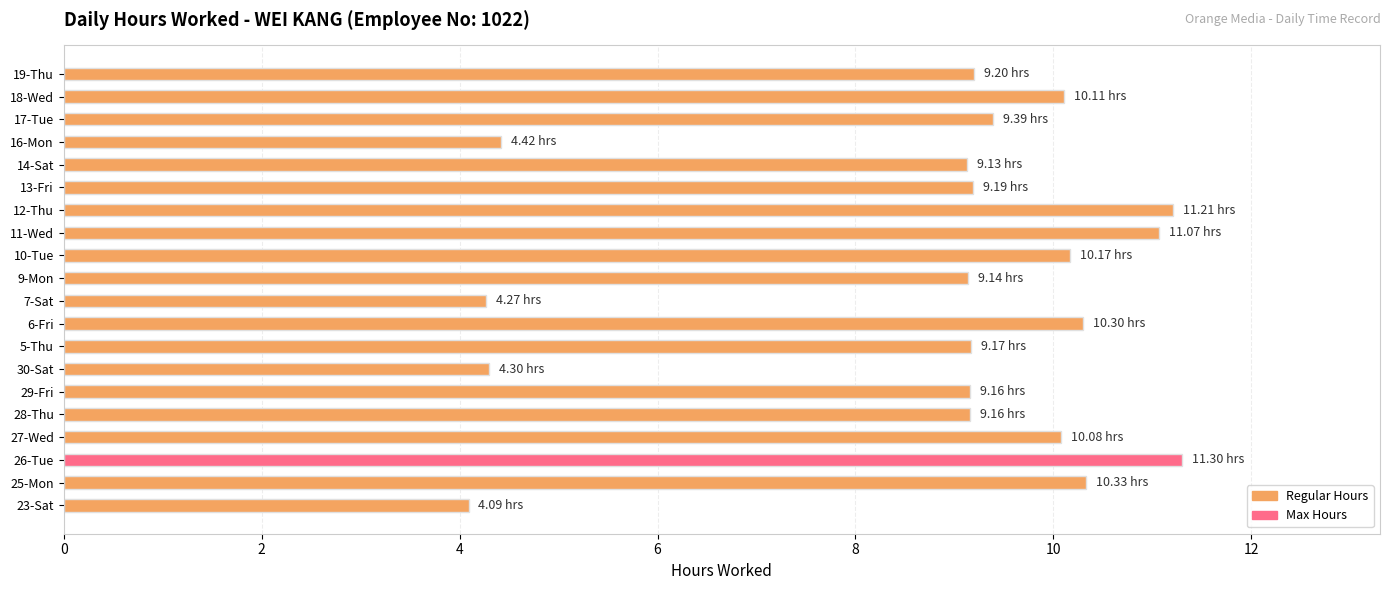

What is the sum of all values?

175.2